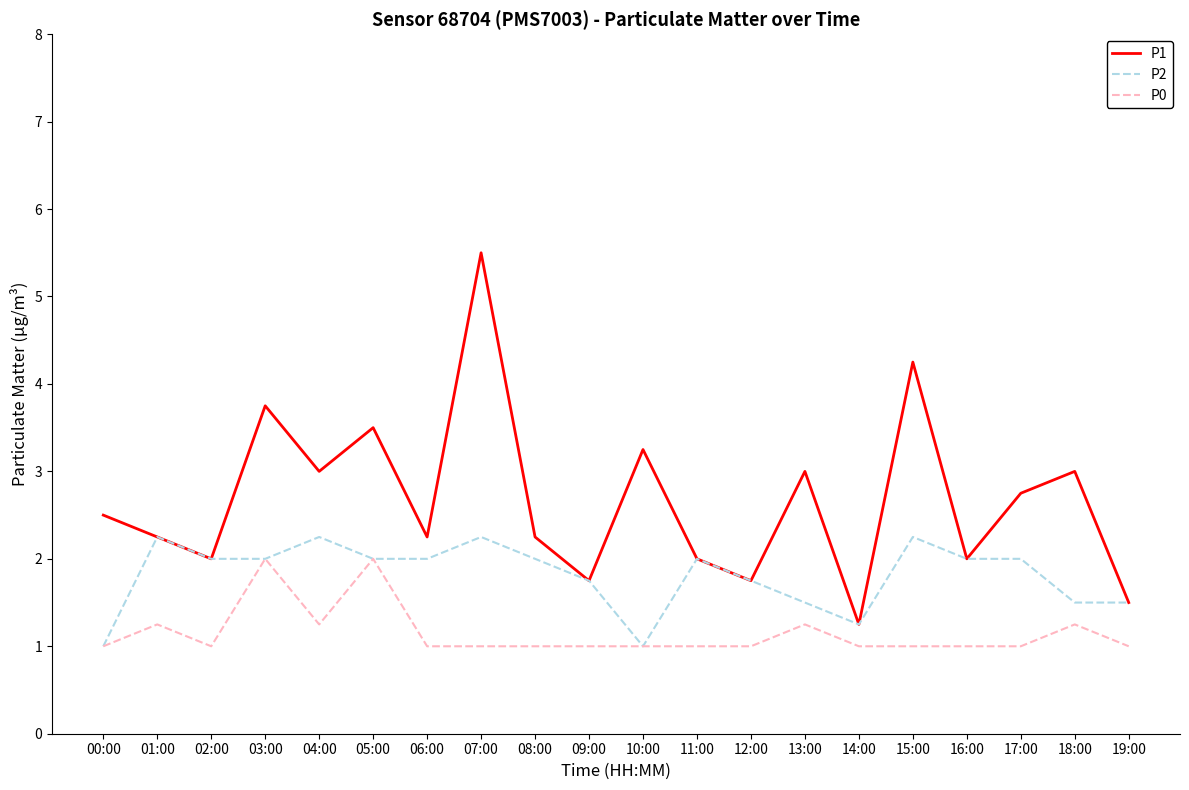

What is the average value of the P1 series?

2.7